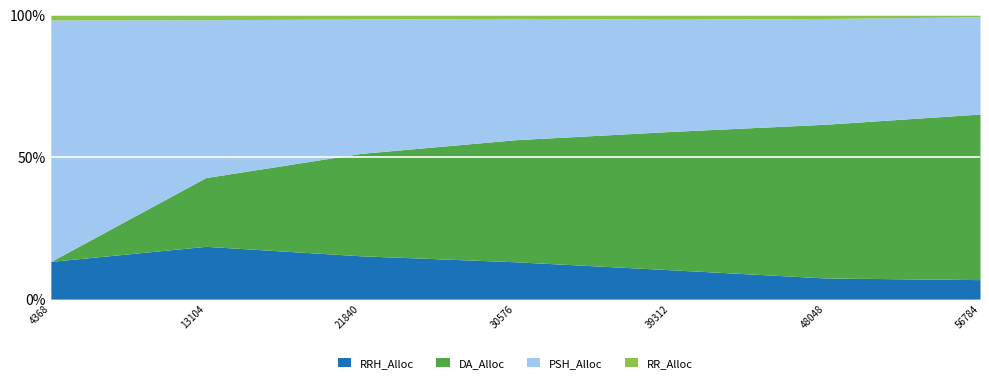

Does the chart display data point markers on the line(s)?

No